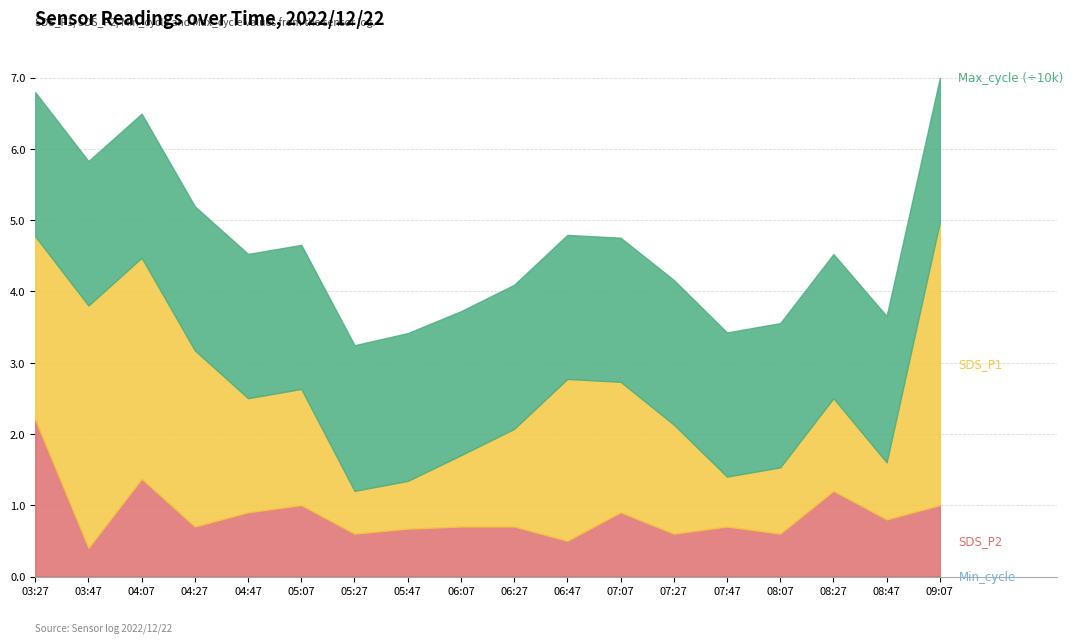

What is the value of the SDS_P2 point at the 10th from the left?

0.7